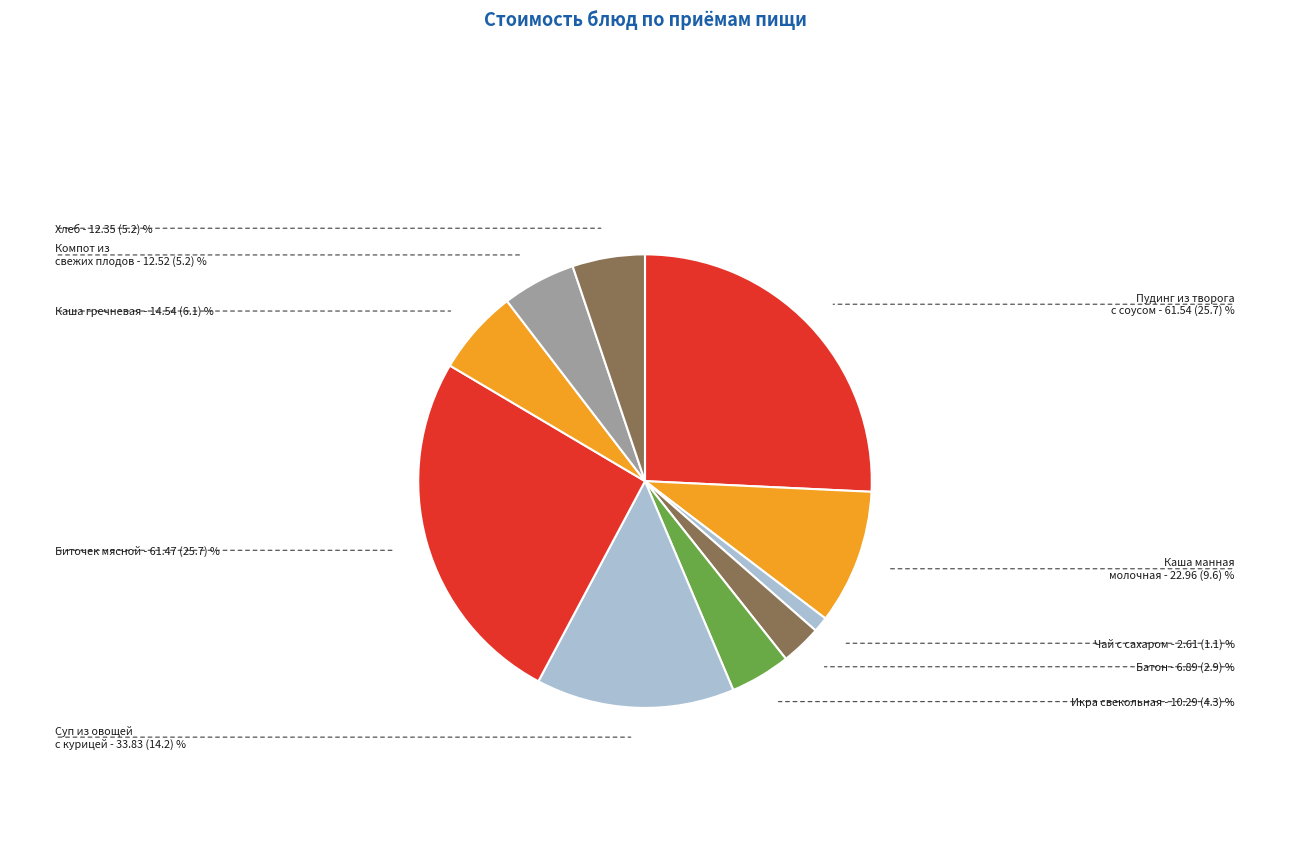

Count the number of slices in the pie.

10